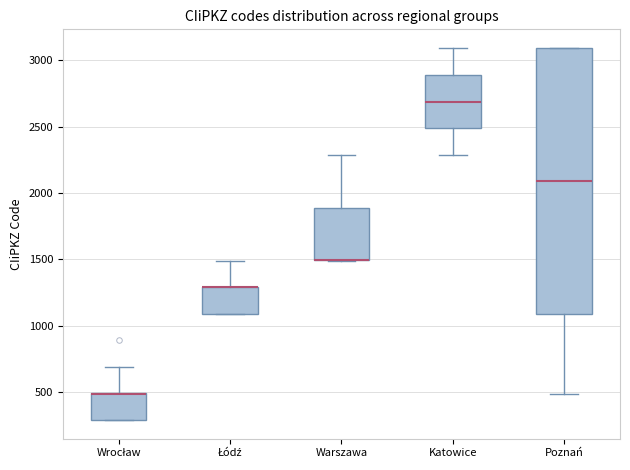

Reading left to right, read every box against the y-axis: the position of its median line, the range the box covers, and the ends of its whiskers. The values are not printed on the chart, so give them approximately, as read against the axis.

Wrocław: median 500 (drawn on the box's upper edge), box 300 to 500, whiskers 300 to 700
Łódź: median 1300 (drawn on the box's upper edge), box 1100 to 1300, whiskers 1100 to 1500
Warszawa: median 1500 (drawn on the box's lower edge), box 1500 to 1900, whiskers 1500 to 2300
Katowice: median 2700, box 2500 to 2900, whiskers 2300 to 3100
Poznań: median 2100, box 1100 to 3100, whiskers 500 to 3100